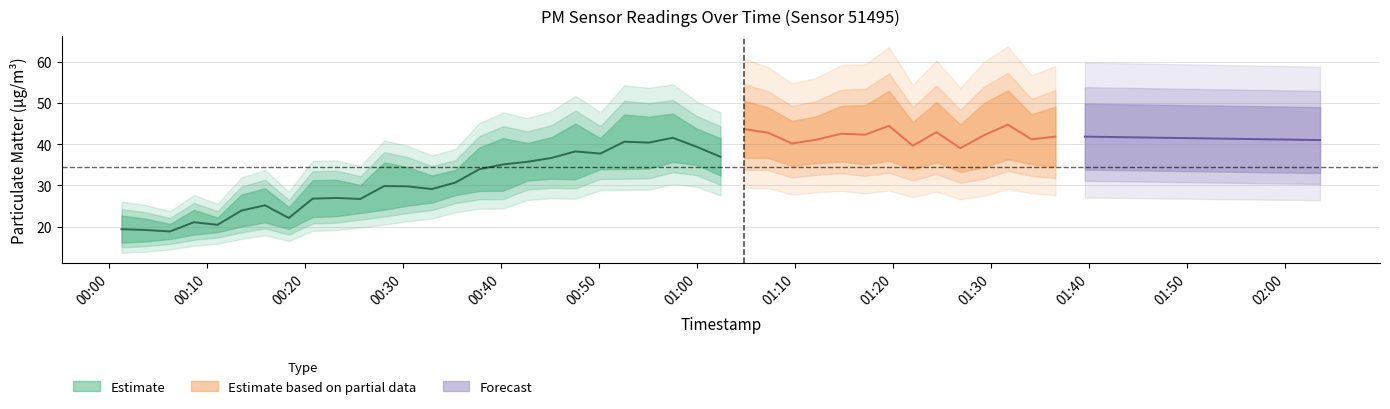

Is the value of P1 at 1 greater than the value of P2 at 37?

No